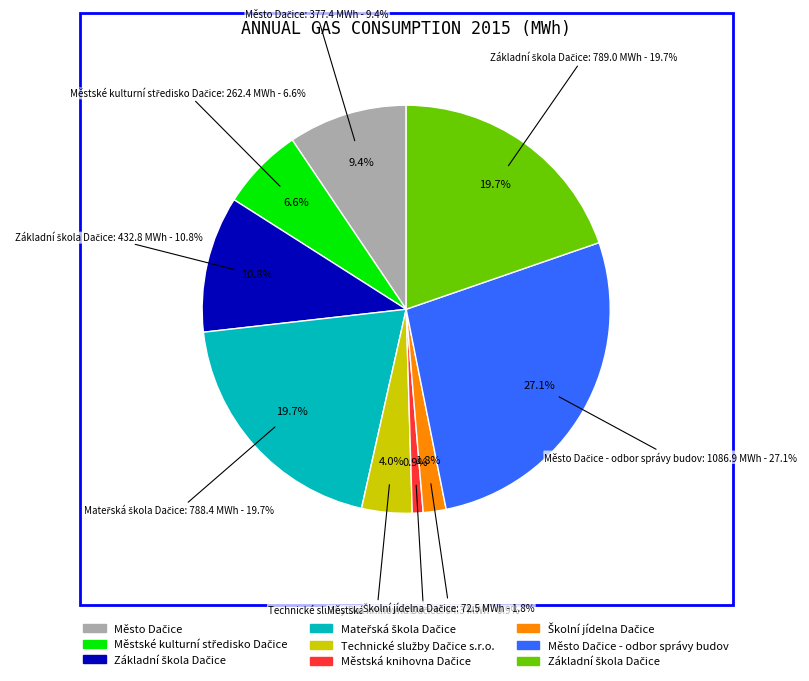

Count the number of slices in the pie.

9